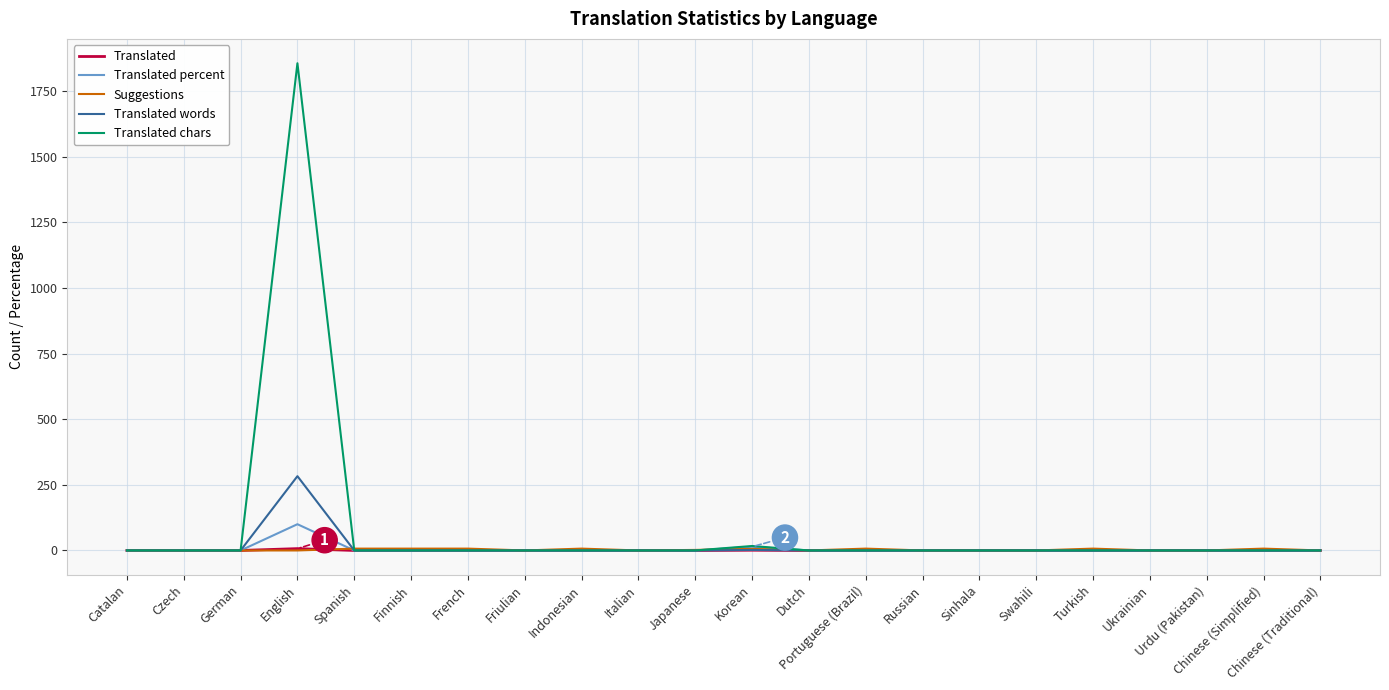

The Translated words series shows 120.3 at Italian. True or false?

False